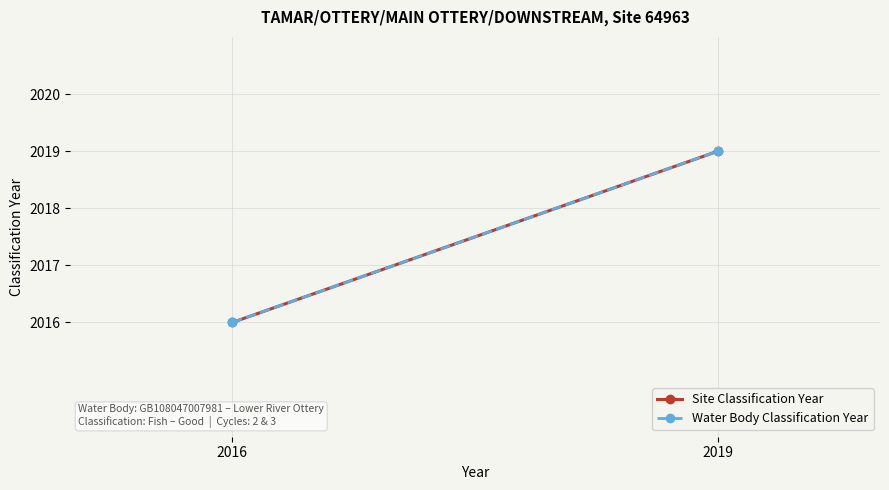

Reading left to right, list all the values displayed in this chart.

Site Classification Year: 2016	2019
Water Body Classification Year: 2016	2019